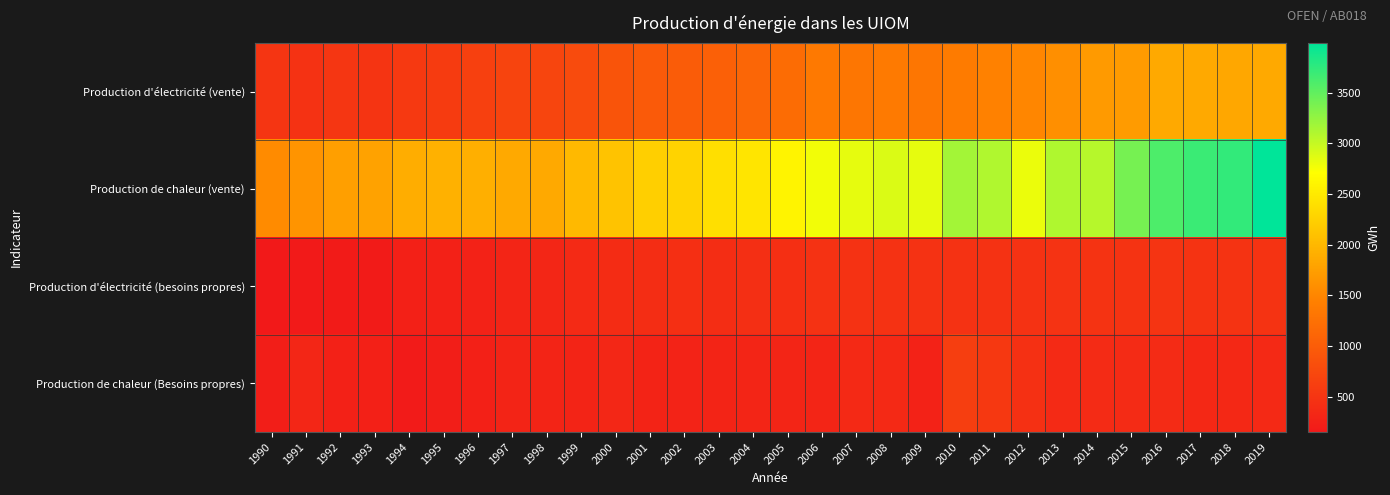

Reading left to right, what are all the values shown in this chart?

Production d'électricité (vente): 1990=495	1991=464	1992=511	1993=490	1994=560	1995=581	1996=640	1997=682	1998=706	1999=773	2000=889	2001=969	2002=996	2003=1045	2004=1112	2005=1190	2006=1353	2007=1325	2008=1369	2009=1313	2010=1386	2011=1450	2012=1506	2013=1597	2014=1702	2015=1715	2016=1845	2017=1852	2018=1831	2019=1856
Production de chaleur (vente): 1990=1546	1991=1649	1992=1749	1993=1784	1994=1891	1995=1934	1996=1906	1997=1851	1998=1854	1999=2010	2000=2114	2001=2230	2002=2271	2003=2388	2004=2459	2005=2600	2006=2769	2007=2828	2008=2893	2009=2829	2010=3170	2011=3099	2012=2812	2013=3107	2014=3072	2015=3395	2016=3600	2017=3696	2018=3732	2019=3991
Production d'électricité (besoins propres): 1990=149	1991=159	1992=181	1993=182	1994=246	1995=252	1996=266	1997=305	1998=319	1999=361	2000=395	2001=402	2002=430	2003=411	2004=426	2005=430	2006=471	2007=462	2008=464	2009=470	2010=463	2011=468	2012=466	2013=475	2014=486	2015=482	2016=494	2017=486	2018=483	2019=486
Production de chaleur (Besoins propres): 1990=219	1991=321	1992=261	1993=246	1994=173	1995=217	1996=234	1997=285	1998=288	1999=287	2000=326	2001=278	2002=270	2003=287	2004=304	2005=303	2006=303	2007=352	2008=348	2009=269	2010=619	2011=542	2012=443	2013=365	2014=377	2015=378	2016=379	2017=340	2018=342	2019=345